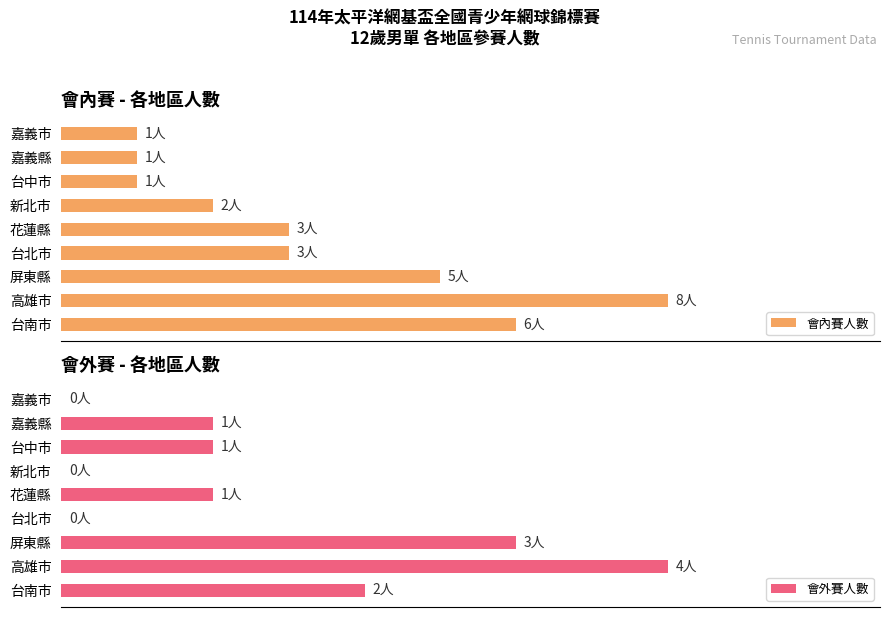

What is the difference between the second highest and minimum values in the 會外賽人數 series?

3